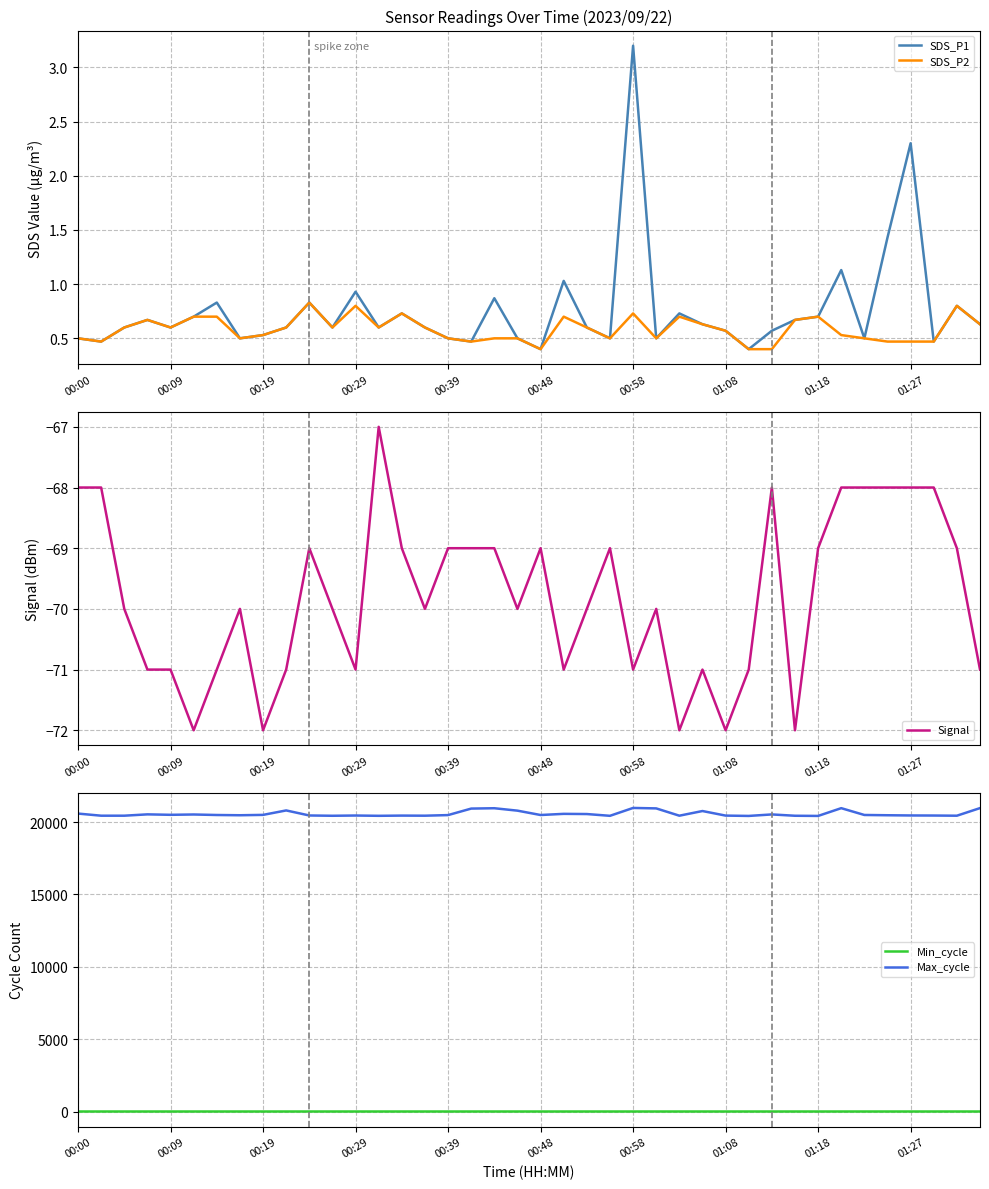

True or false: Signal and SDS_P2 intersect in this chart.

False